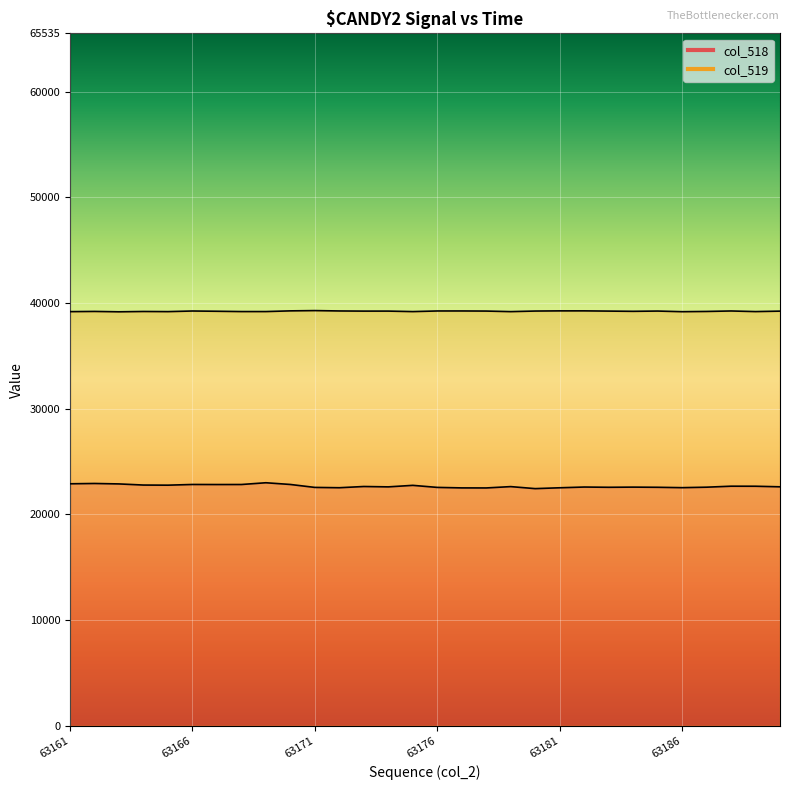

Does the chart display data point markers on the line(s)?

No